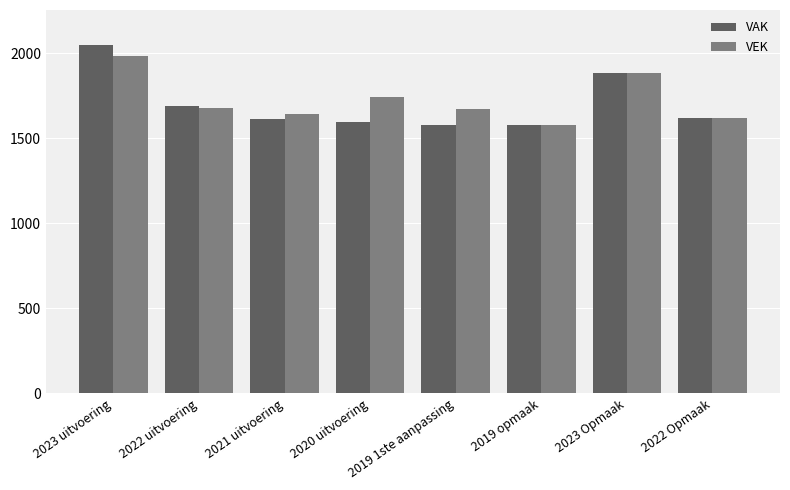

What is the value of the VEK bar at the 2nd from the left?

1675